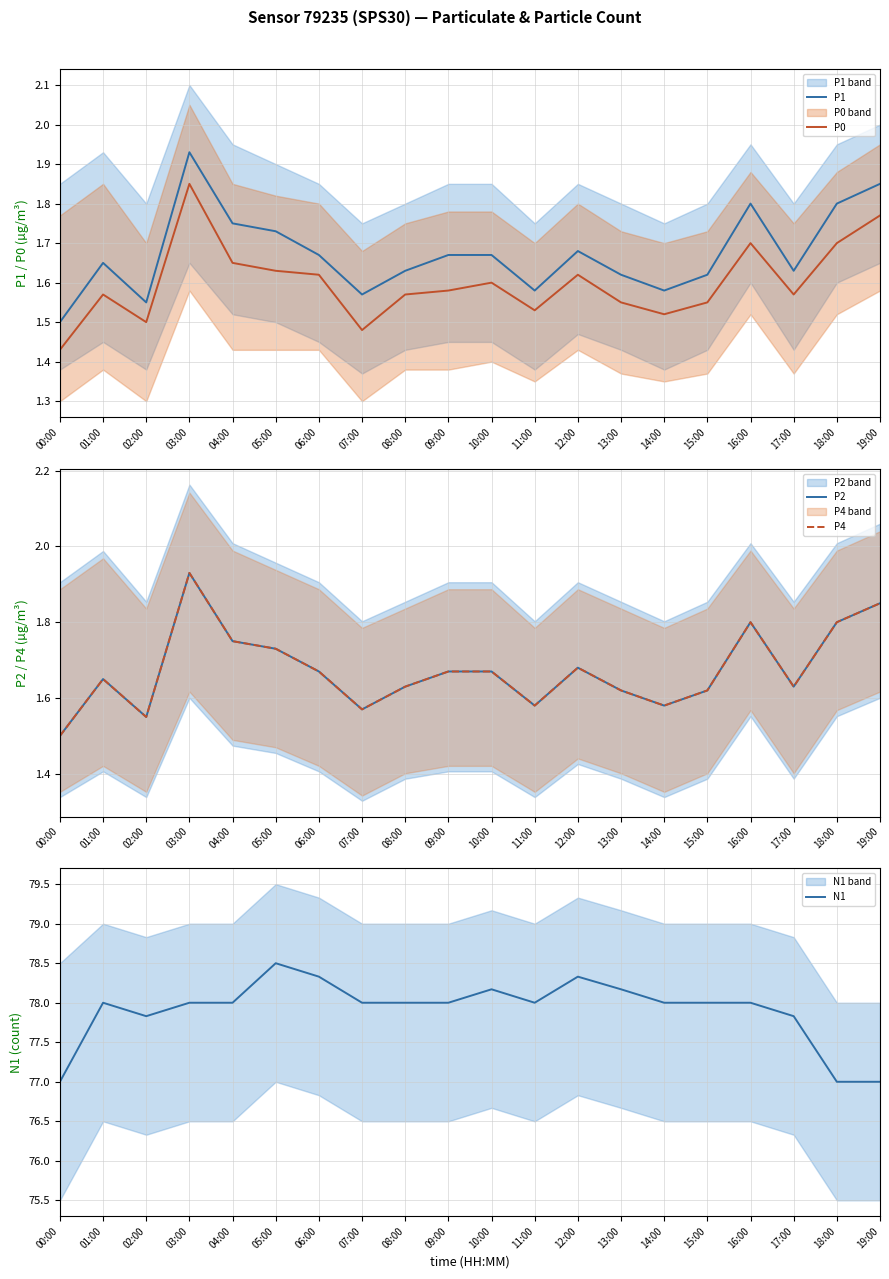

True or false: P0 and P1 cross at least once.

False